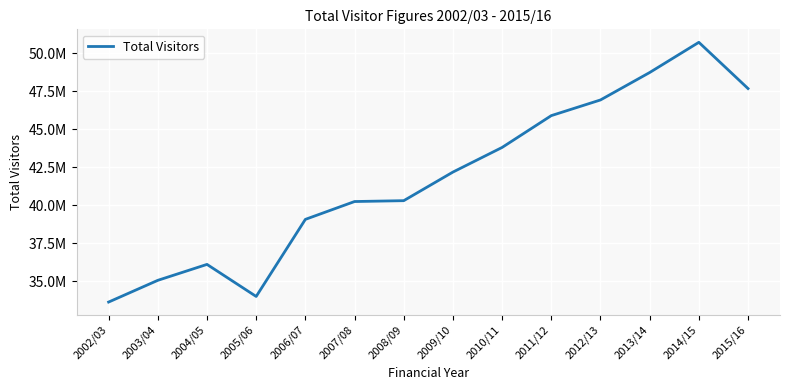

What is the difference between the values at 2009/10 and 2013/14?

6556821.6